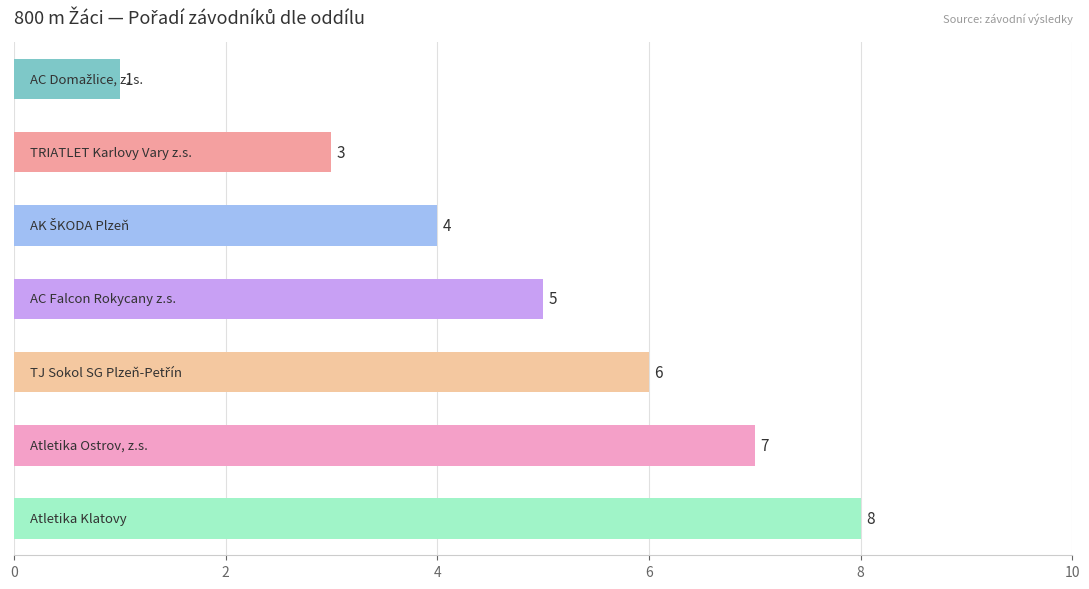

How many values are between 3 and 7?

5